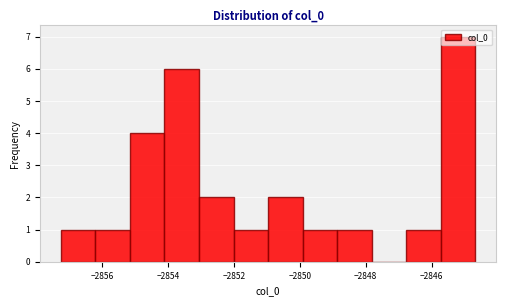

Which range on the x-axis has the tallest bar?

-2845.8 to -2844.6